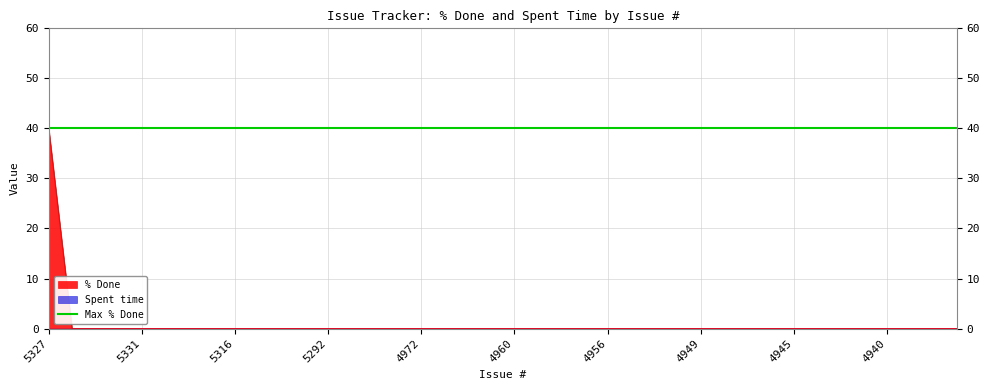

Count the number of categories in the chart.

40